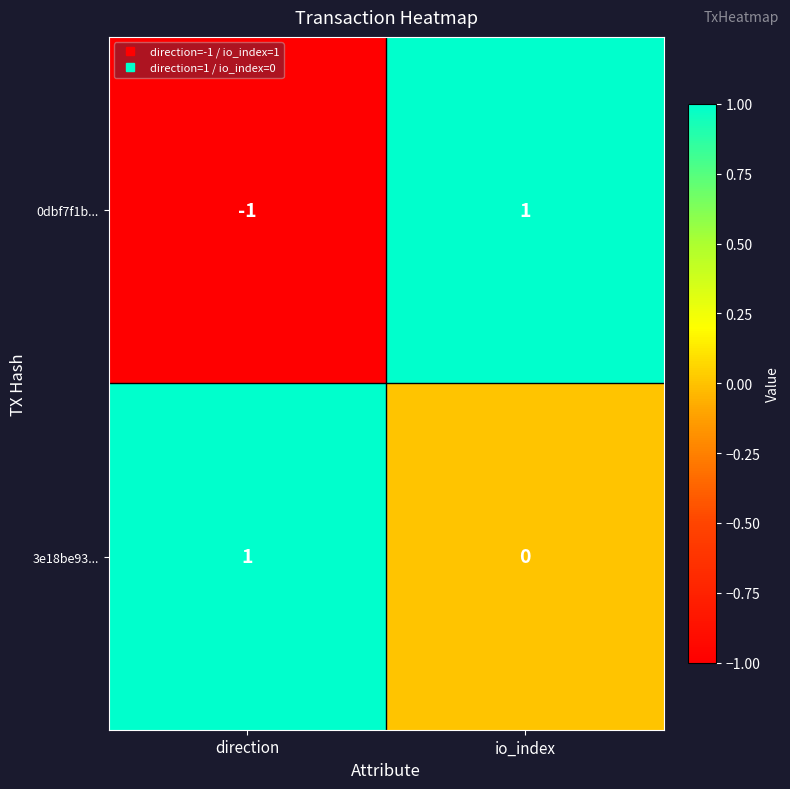

How many distinct data groups are displayed?

2